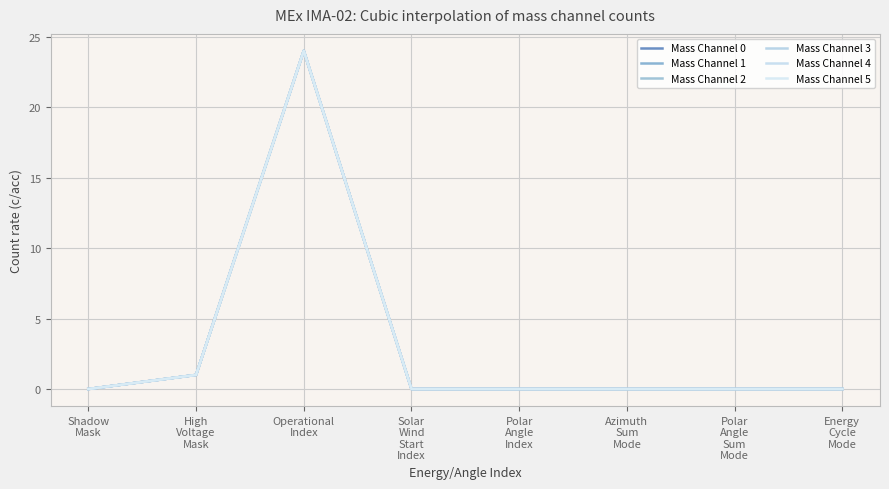

At which category does the chart reach its minimum across all series?

Shadow
Mask